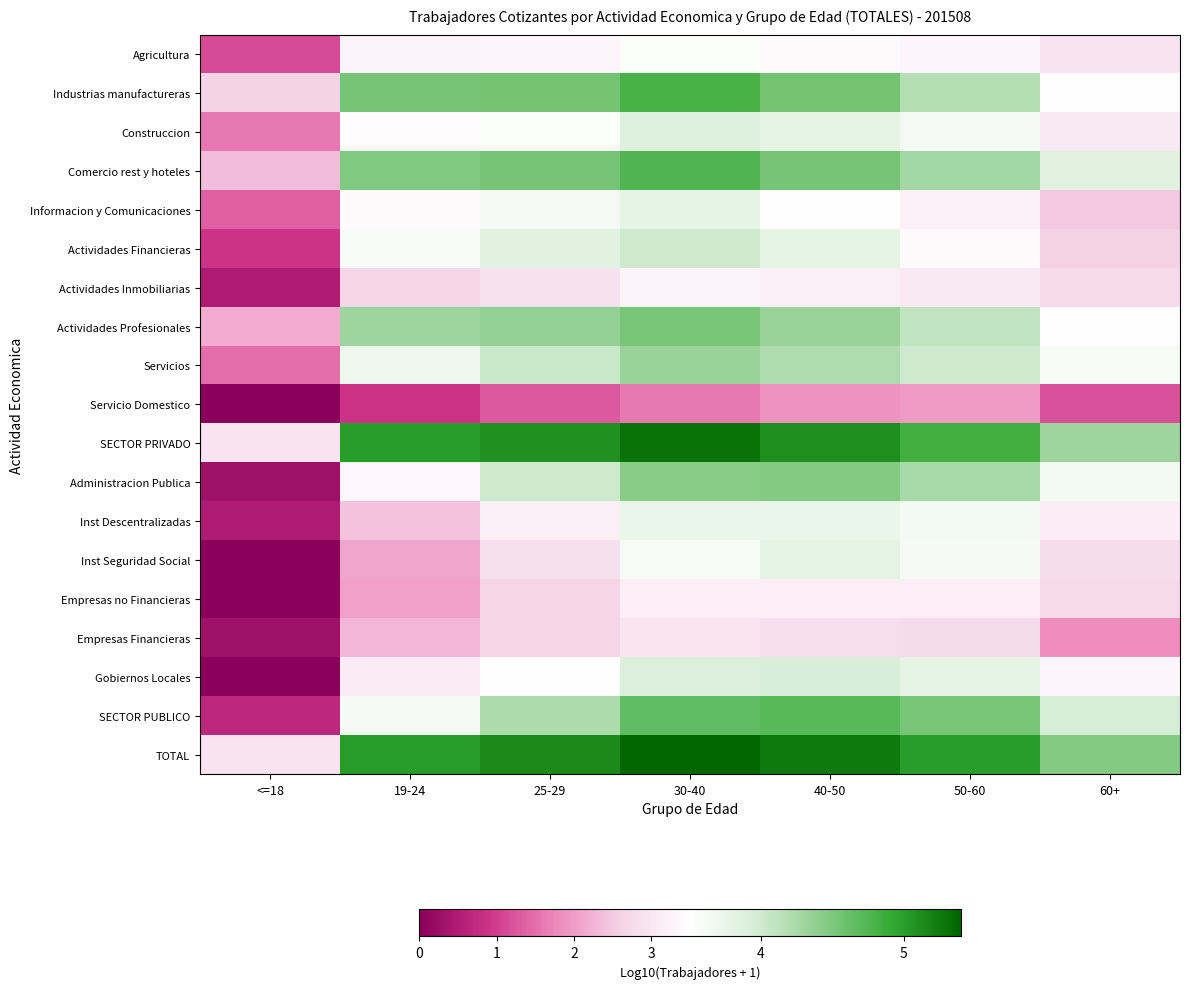

Rank the series by their maximum value, from lowest to highest.

Servicio Domestico, Empresas Financieras, Empresas no Financieras, Actividades Inmobiliarias, Agricultura, Inst Descentralizadas, Informacion y Comunicaciones, Inst Seguridad Social, Construccion, Gobiernos Locales, Actividades Financieras, Servicios, Administracion Publica, Actividades Profesionales, SECTOR PUBLICO, Comercio rest y hoteles, Industrias manufactureras, SECTOR PRIVADO, TOTAL